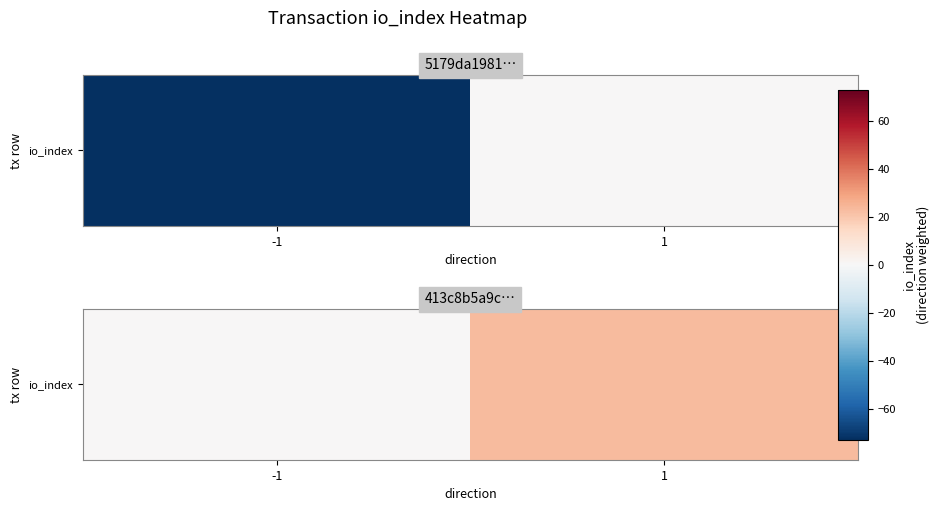

List the labels in order of value, largest first.

1, -1